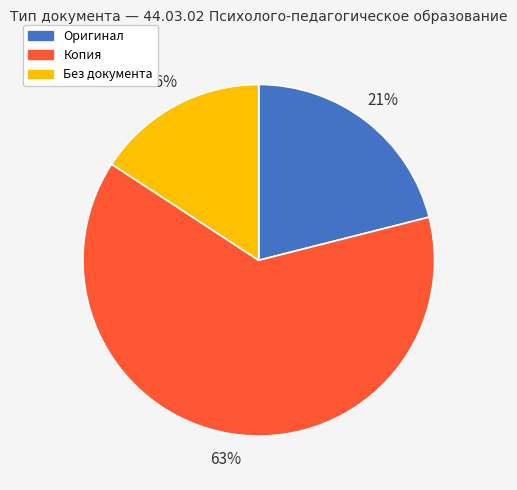

What is the largest slice in the pie chart?

Копия